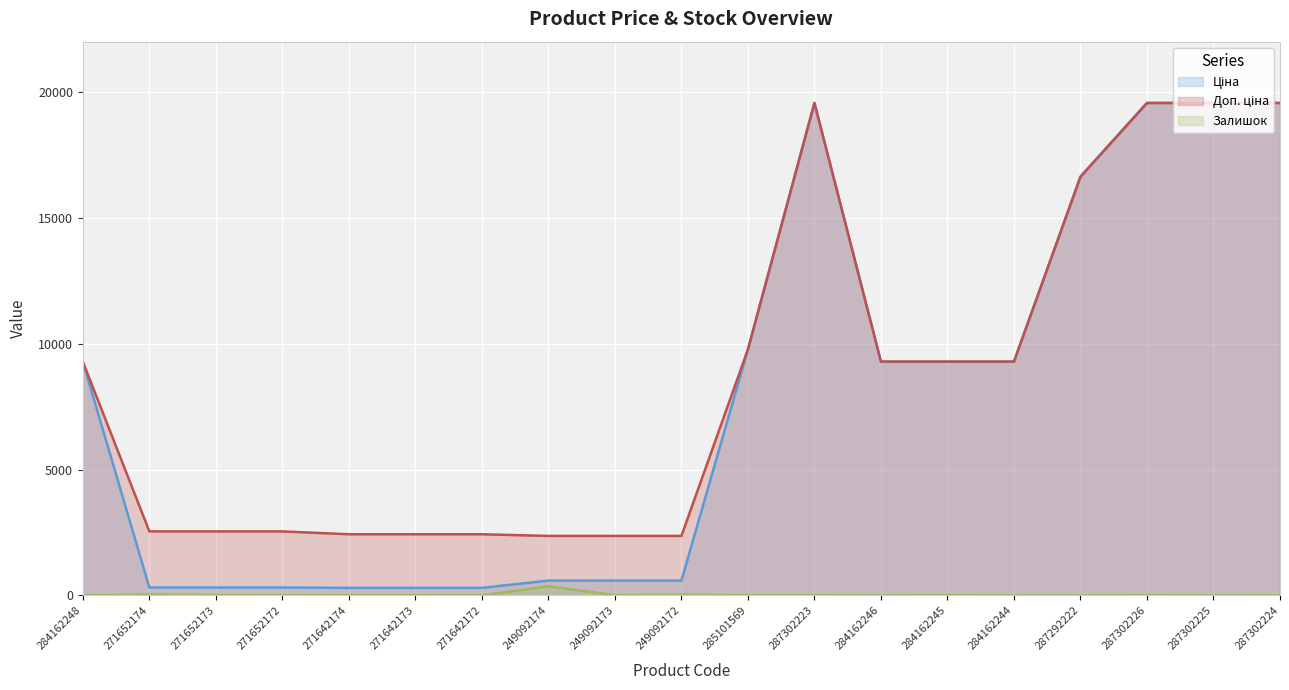

What is the label of the 13th point from the left?

284162246